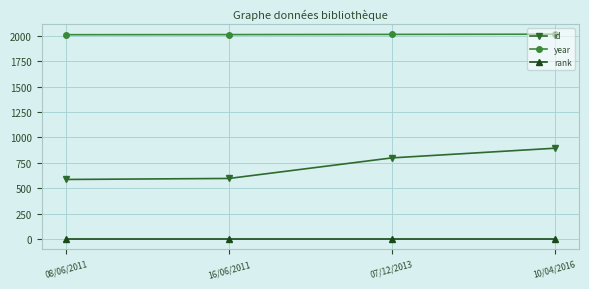

What is the value of the year point at the 1st from the left?

2010